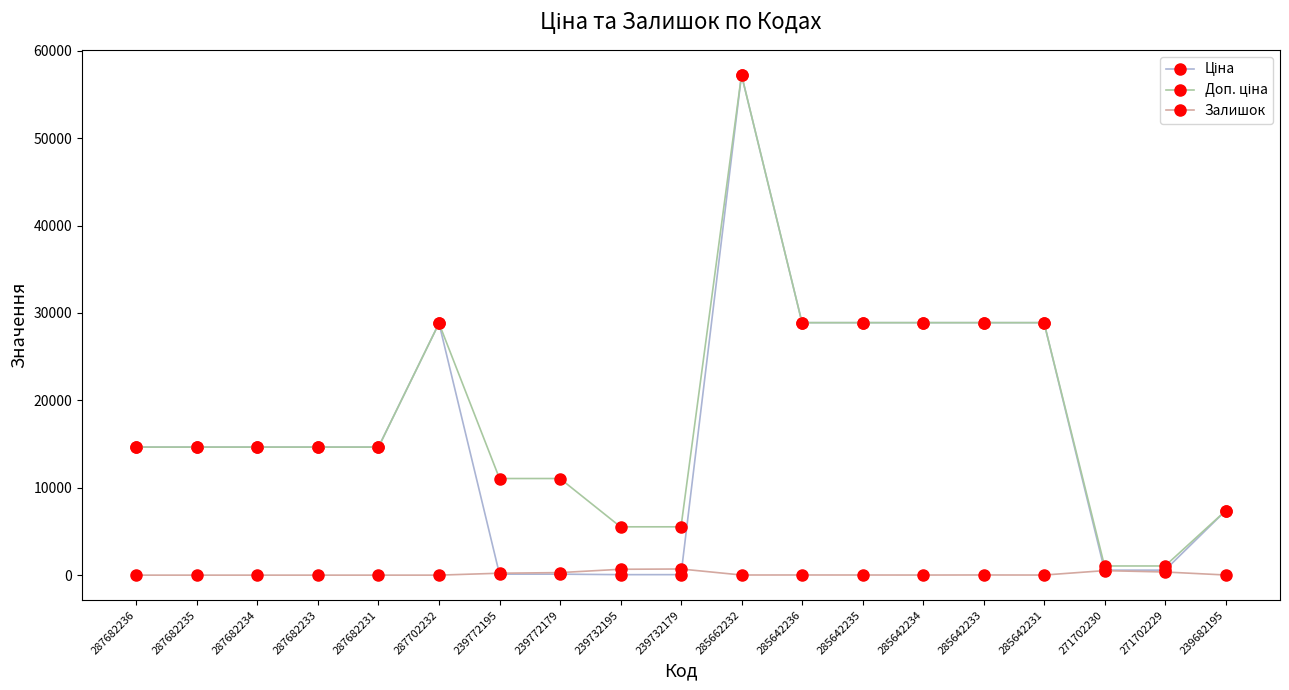

True or false: Залишок has more than 0 points higher than both neighbors.

True